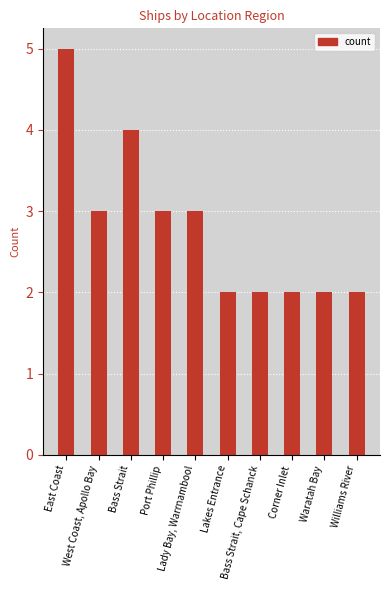

The value at Port Phillip is 4. True or false?

False